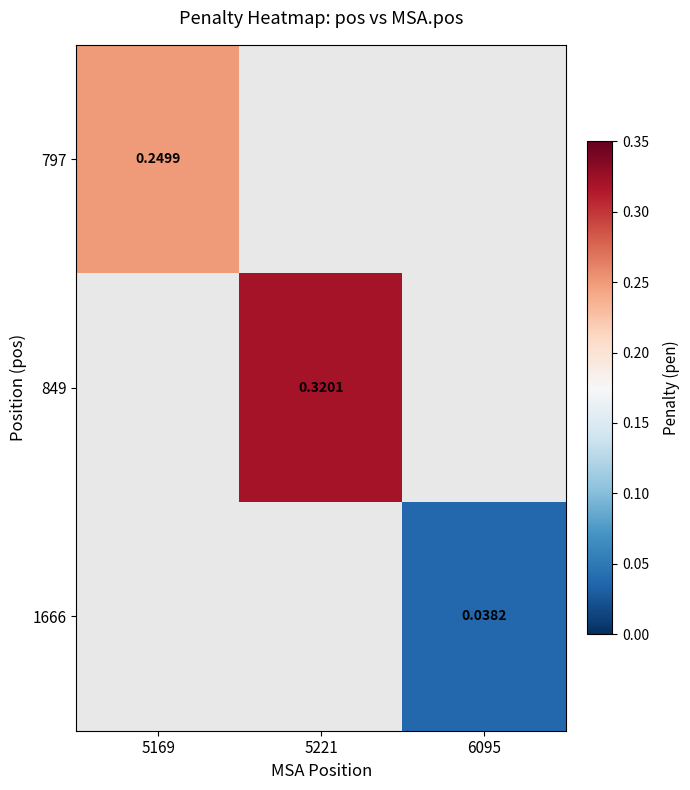

The 797 series shows 0.3 at 5169. True or false?

False